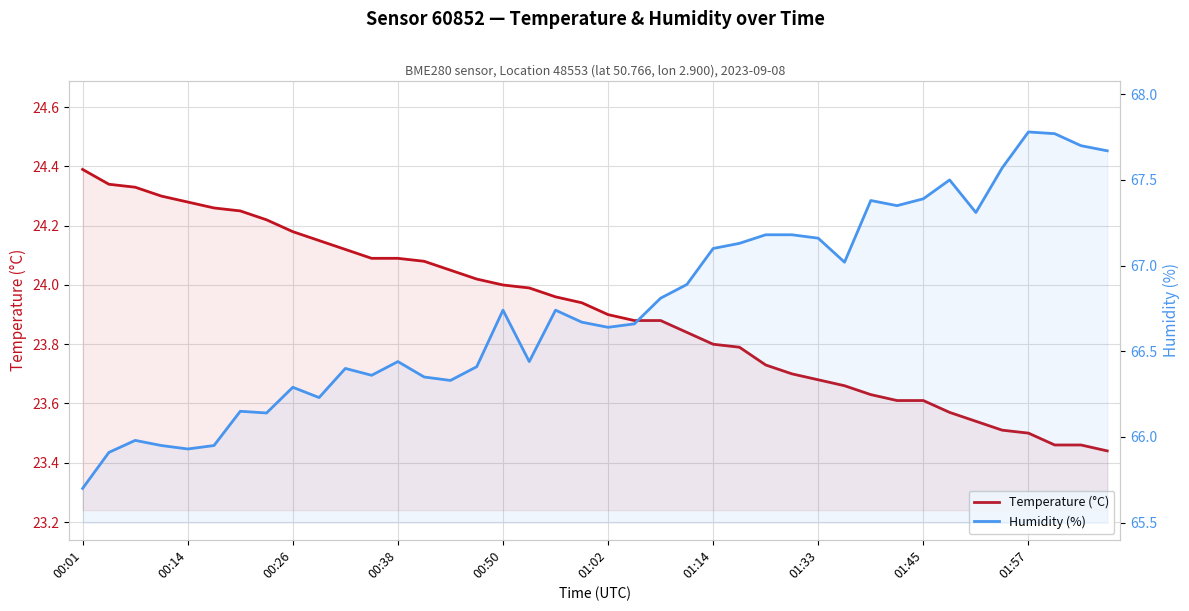

Rank the series by their maximum value, from highest to lowest.

Humidity (%), Temperature (°C)